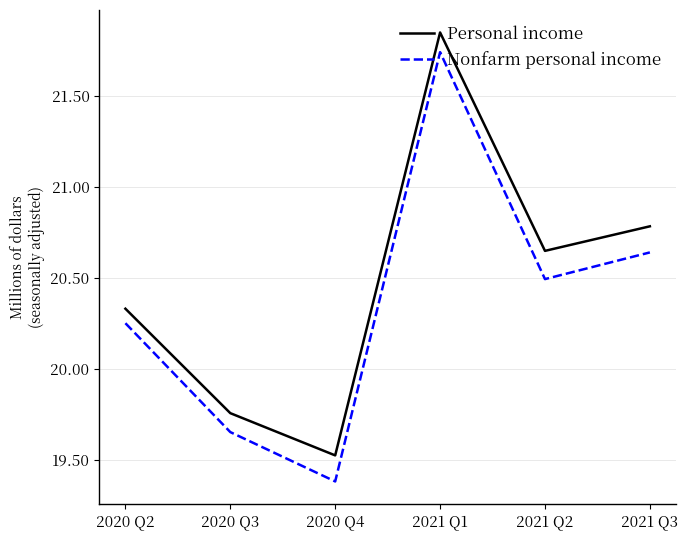

Where does the Nonfarm personal income series first go above 20492490?

2021 Q1